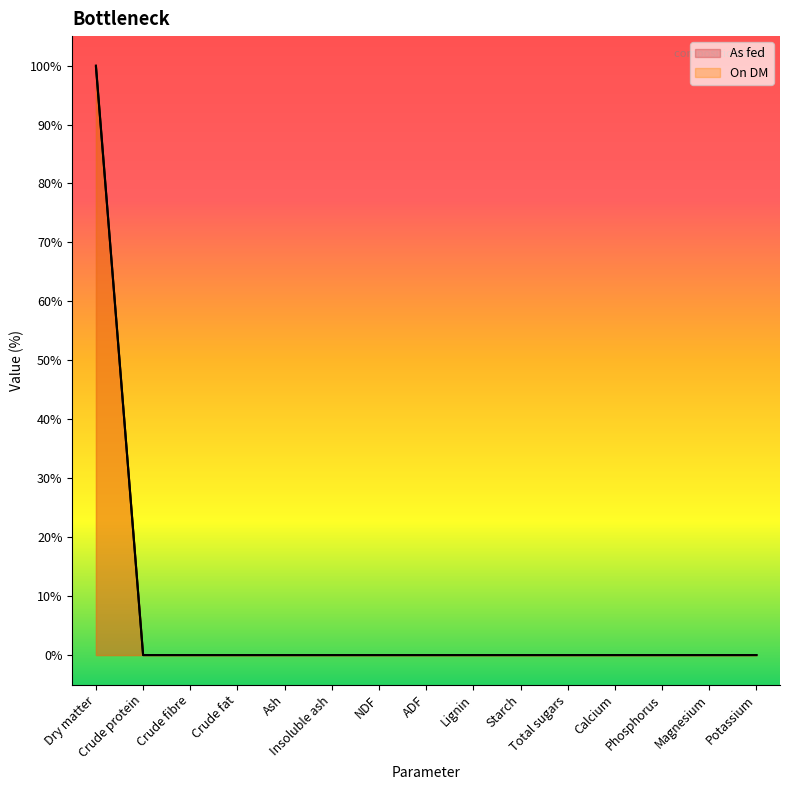

Does the chart display data point markers on the line(s)?

No